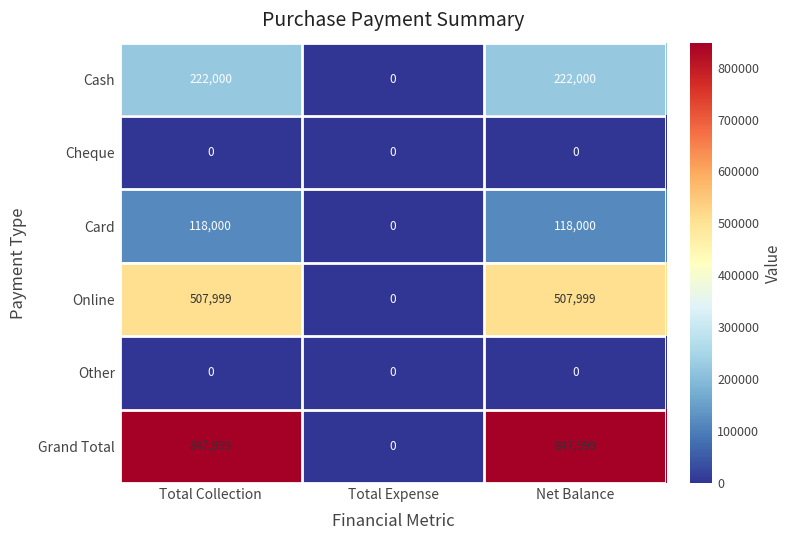

How many values in Cash are above zero?

2